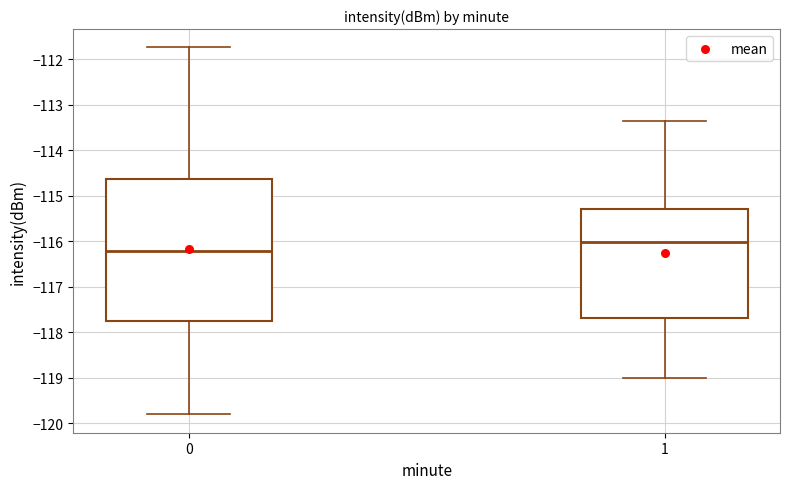

Reading left to right, read every box against the y-axis: the position of its median line, the range the box covers, and the ends of its whiskers. The values are not printed on the chart, so give them approximately, as read against the axis.

0: median -116.2, box -117.7 to -114.6, whiskers -119.8 to -111.7
1: median -116.0, box -117.7 to -115.3, whiskers -119.0 to -113.3